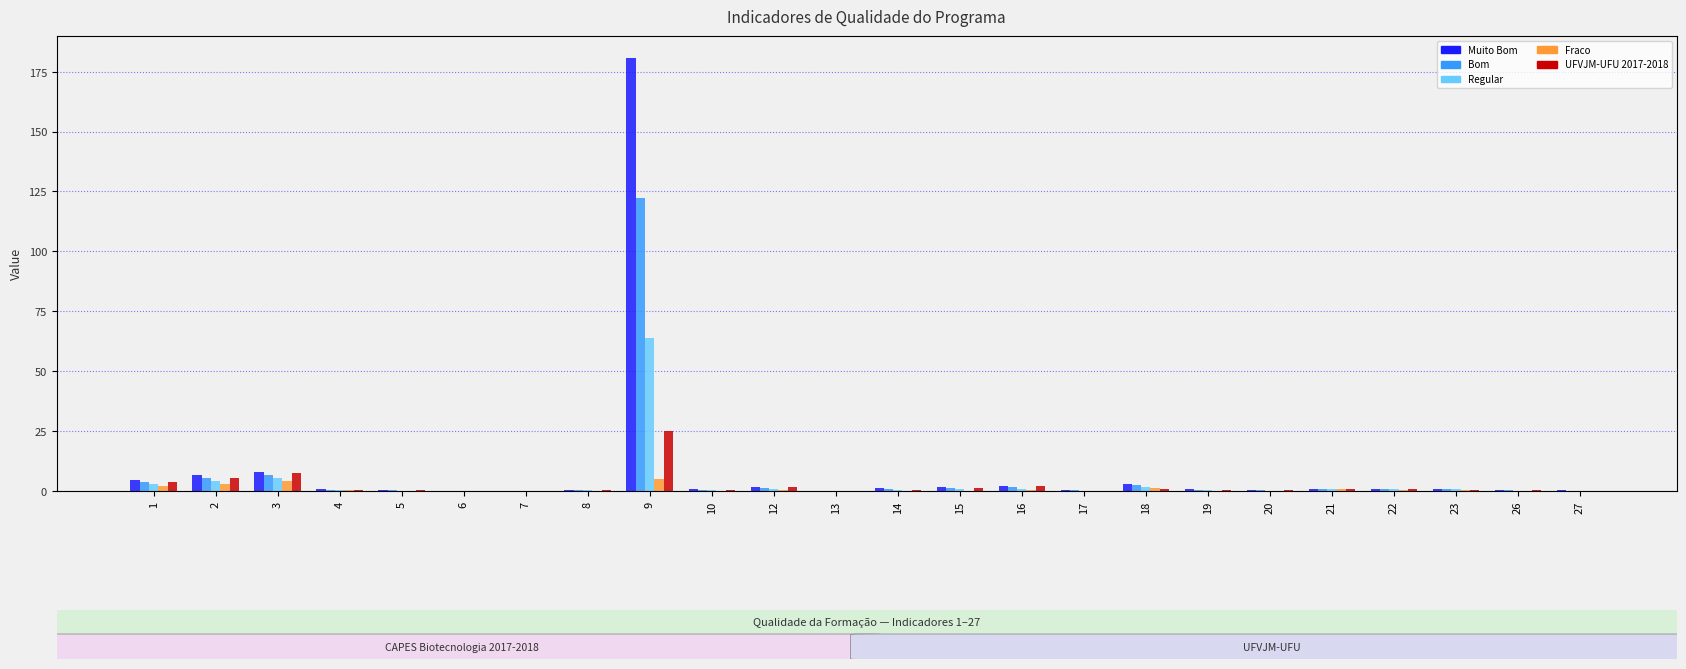

Is it true that Muito Bom equals 1.8 at 12?

True